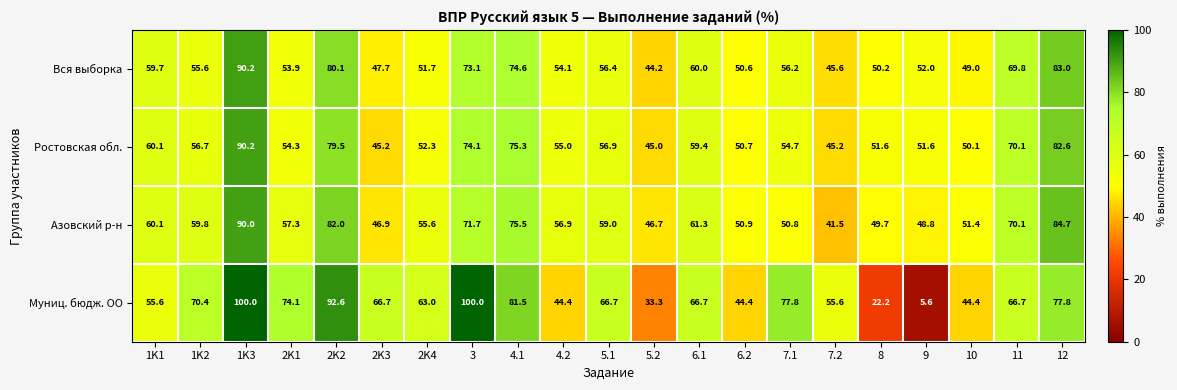

Where does the Муниц. бюдж. ОО series first go above 66?

1K2